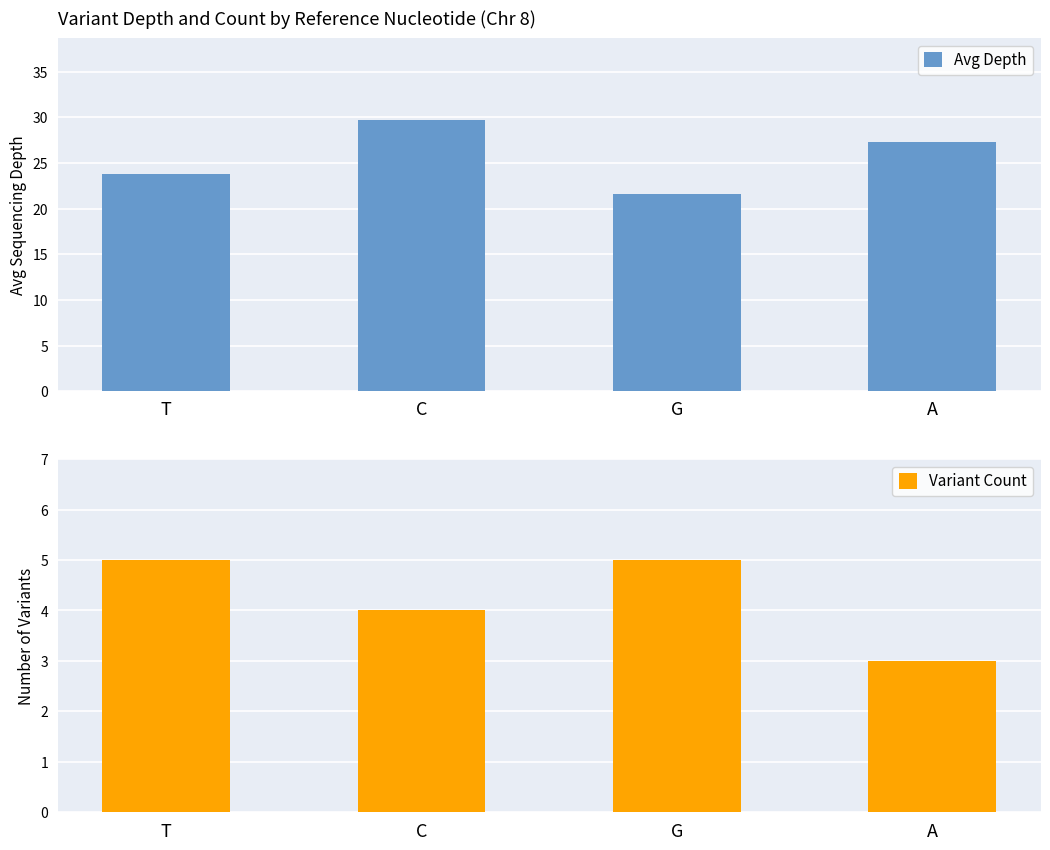

The Variant Count series shows 1.8 at A. True or false?

False